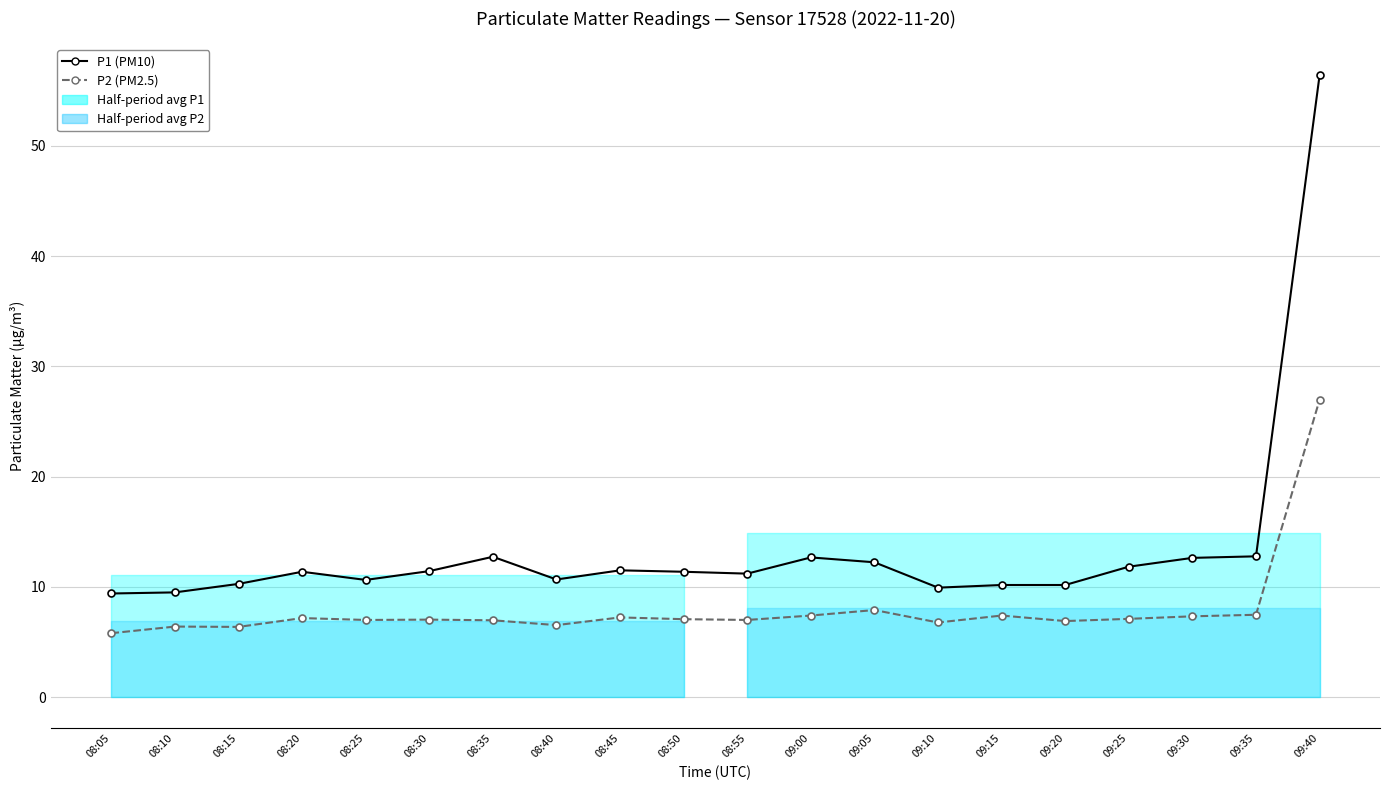

List the series in order of their peak value, highest first.

P1 (PM10), P2 (PM2.5)